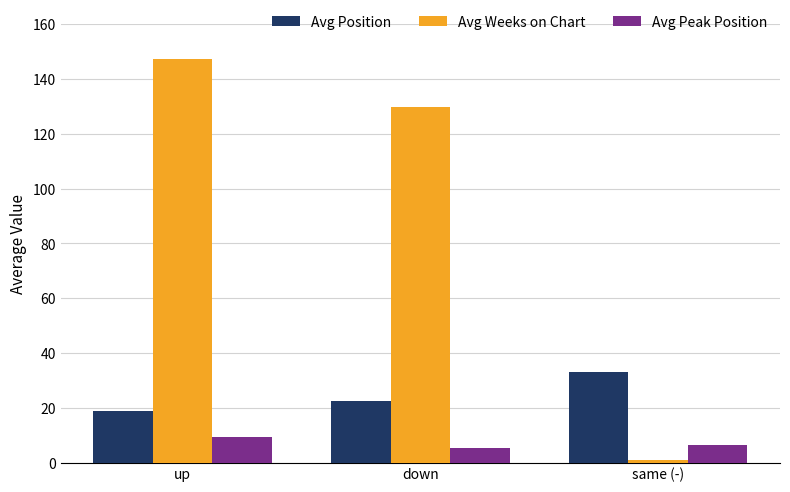

Reading right to left, list all the values displayed in this chart.

Avg Position: same (-)=33.0	down=22.6	up=18.7
Avg Weeks on Chart: same (-)=1.0	down=129.8	up=147.2
Avg Peak Position: same (-)=6.5	down=5.4	up=9.2